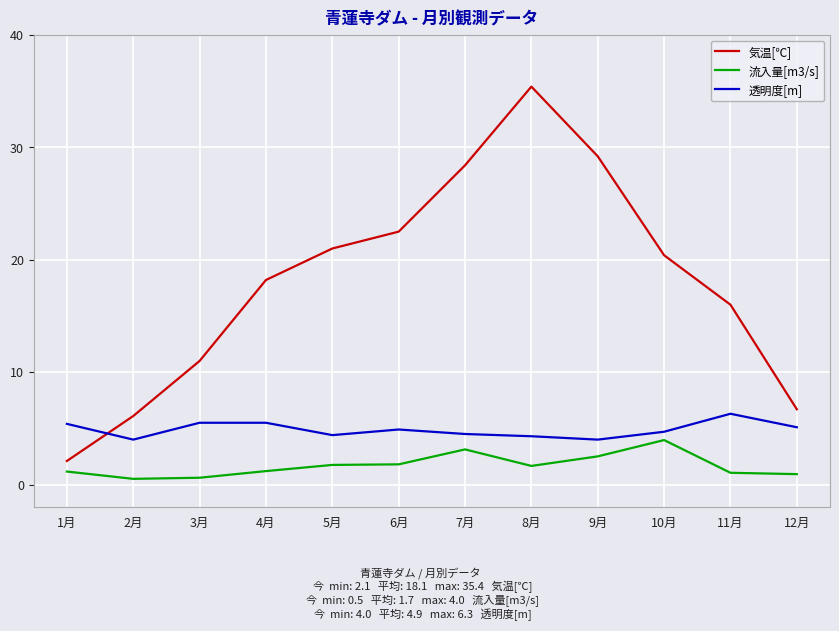

What position from the left is 10月?

10